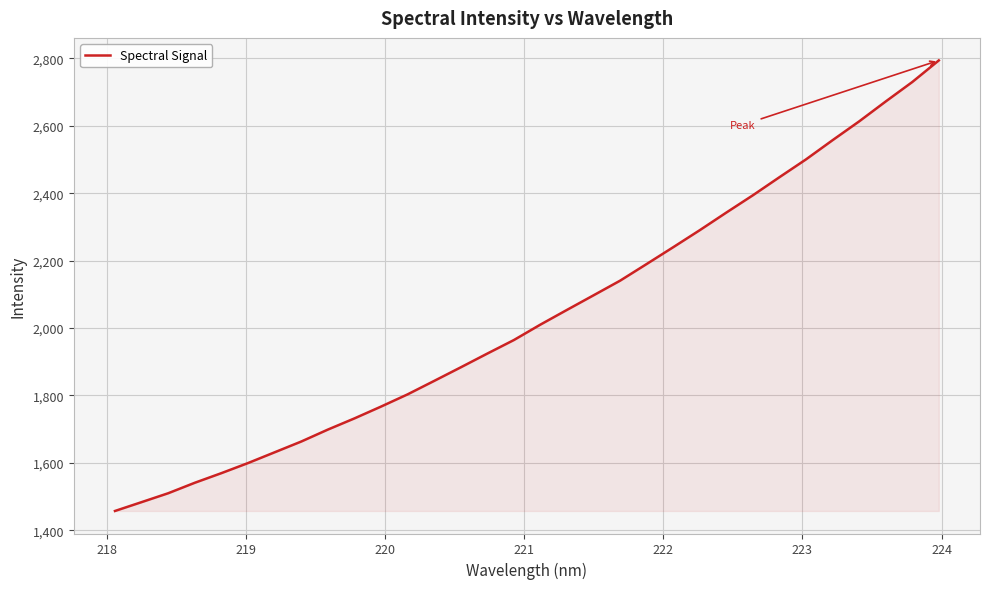

What is the maximum value shown in the chart?

2793.9